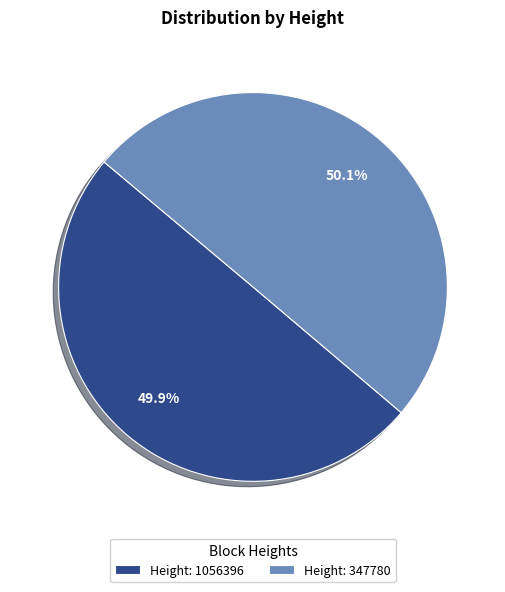

What is the ratio of the value at Height: 347780 to the value at Height: 1056396?

1.0